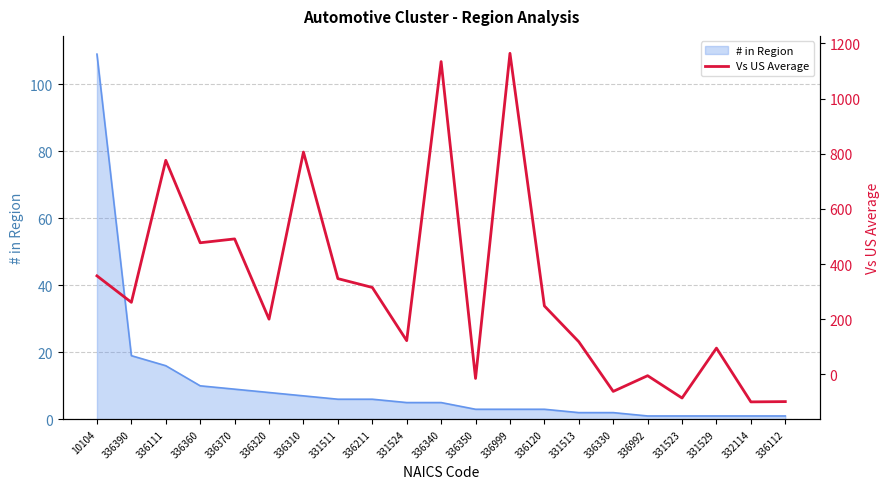

List the labels in order of value, smallest first.

332114, 336112, 331523, 336330, 336350, 336992, 331529, 331513, 331524, 336320, 336120, 336390, 336211, 331511, 10104, 336360, 336370, 336111, 336310, 336340, 336999